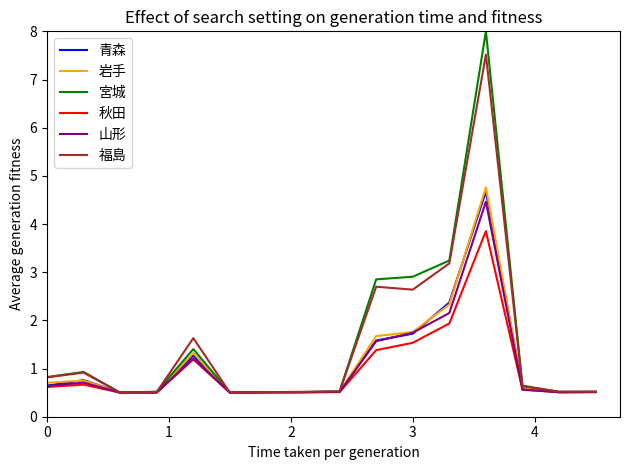

What is the maximum value shown in the chart?

8.0